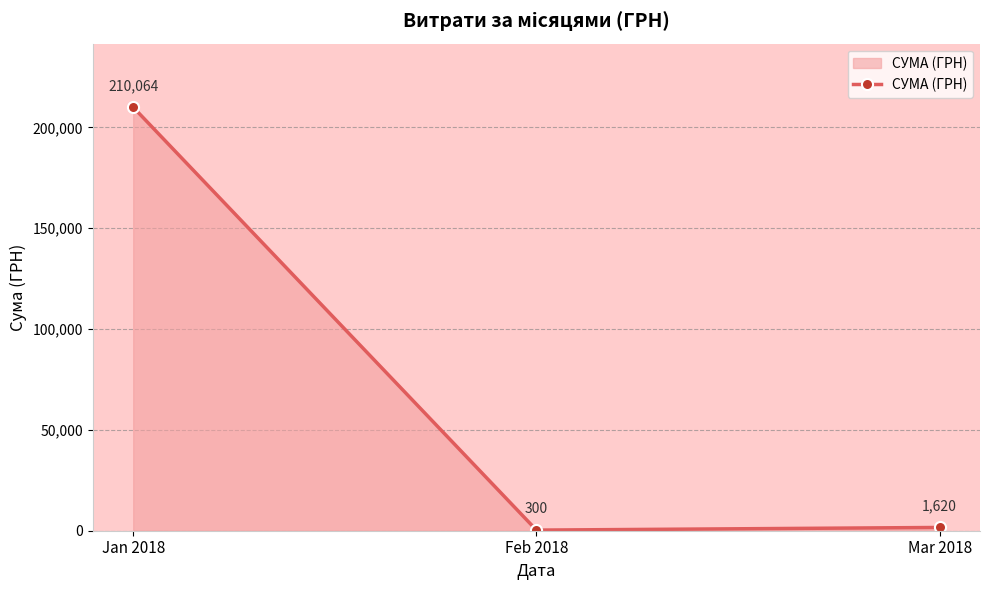

At which label is the value closest to 105181?

Mar 2018